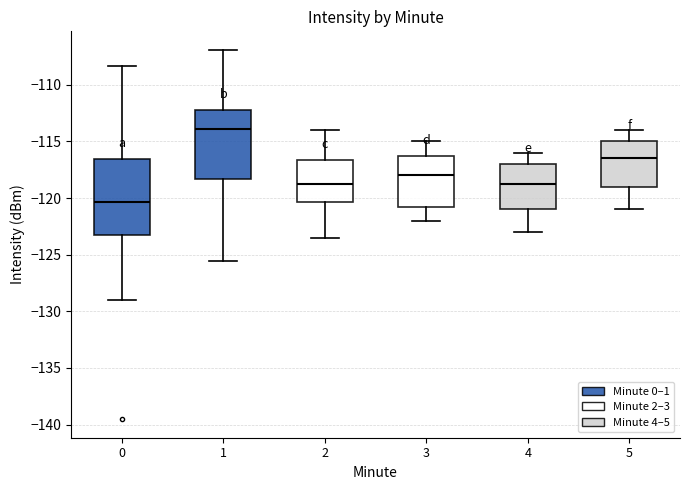

Reading left to right, transcribe this box plot: for each box, give where its median line is, the range the box spans, and where its two whiskers end, as read against the y-axis. The values are not printed on the chart, so give them approximately, as read against the axis.

0: median -120.5, box -123.5 to -116.5, whiskers -129.0 to -108.5
1: median -114.0, box -118.5 to -112.0, whiskers -125.5 to -107.0
2: median -118.5, box -120.5 to -116.5, whiskers -123.5 to -114.0
3: median -118.0, box -120.5 to -116.0, whiskers -122.0 to -115.0
4: median -118.5, box -121.0 to -117.0, whiskers -123.0 to -116.0
5: median -116.5, box -119.0 to -115.0, whiskers -121.0 to -114.0